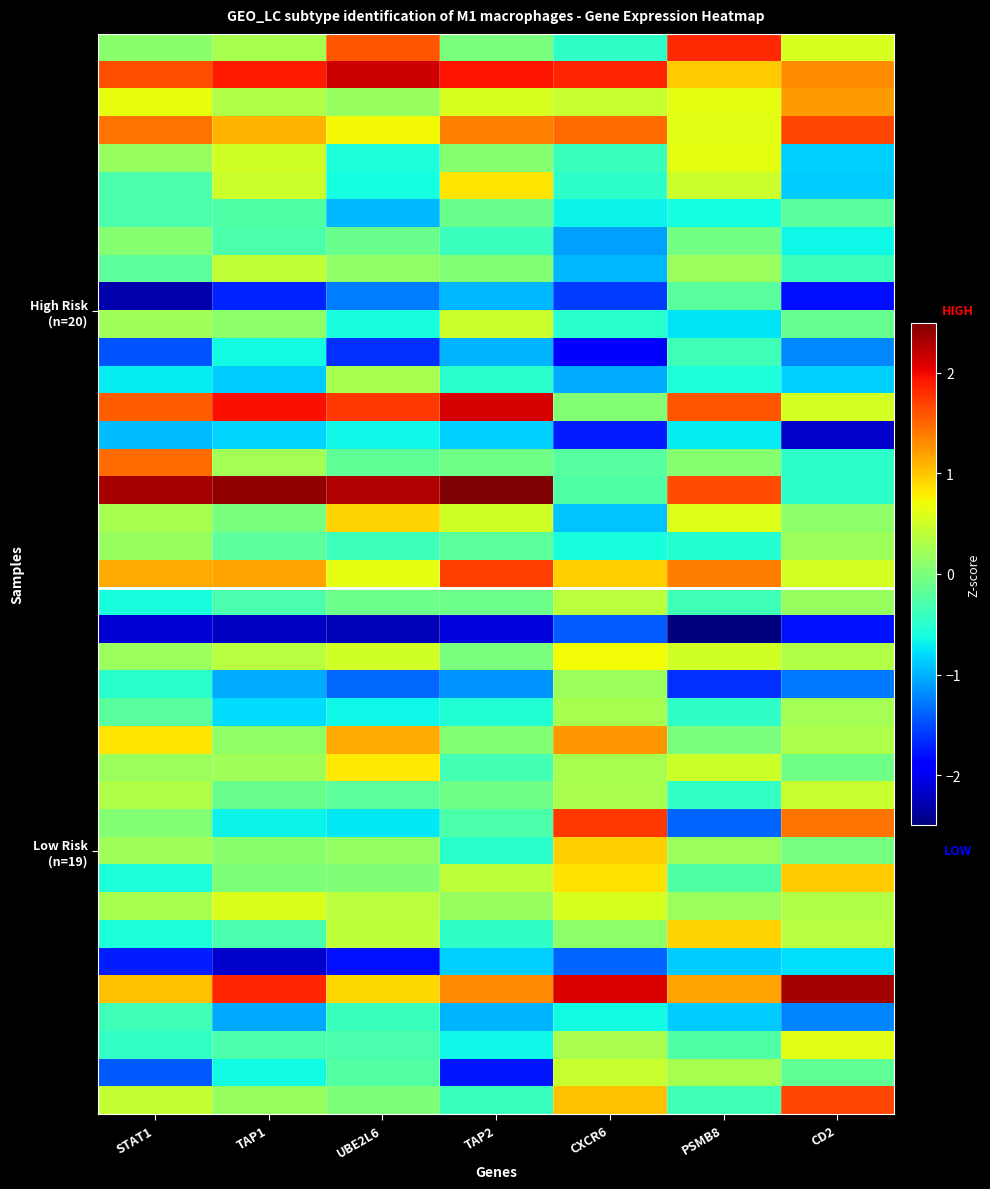

At which category is the sum across all series the highest?

TAP1